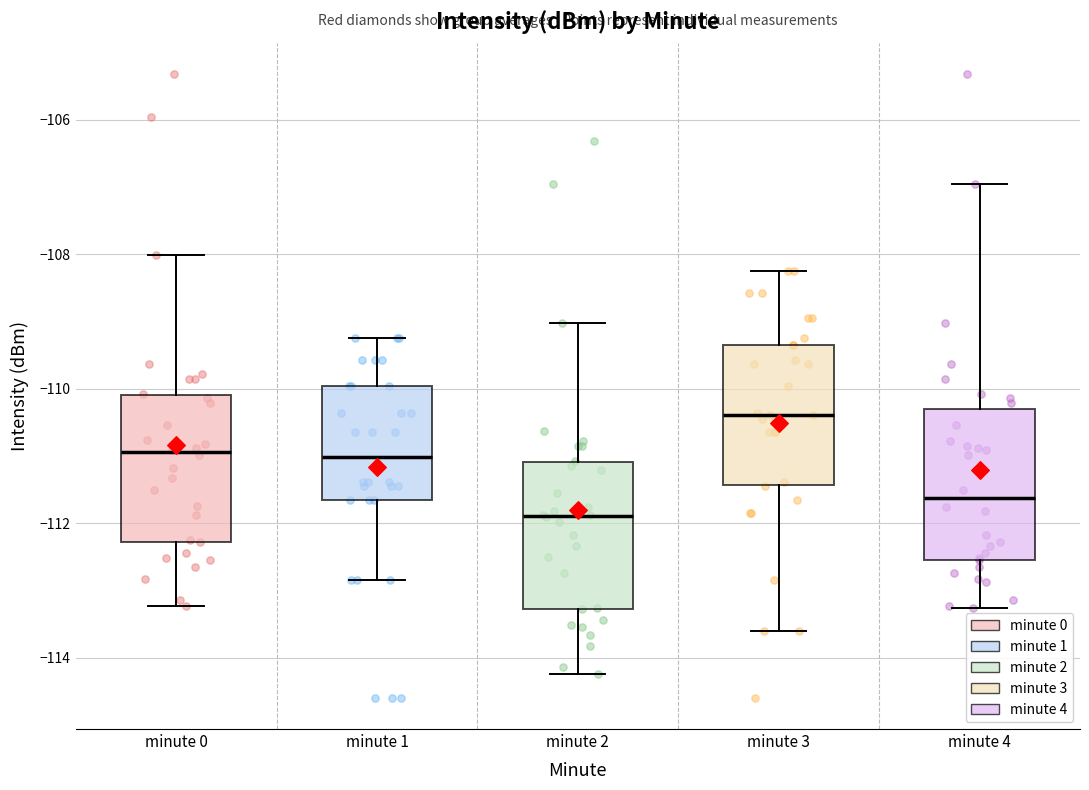

Which box has the highest median line?

minute 3